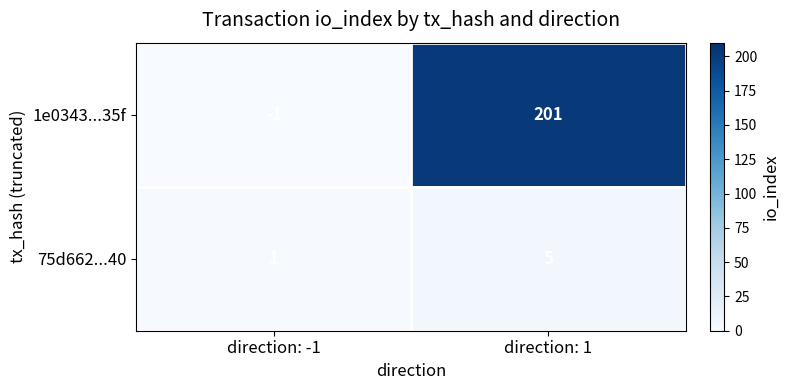

Reading right to left, transcribe all the data shown in this chart.

1e0343...35f: direction: 1=201	direction: -1=-1
75d662...40: direction: 1=5	direction: -1=1